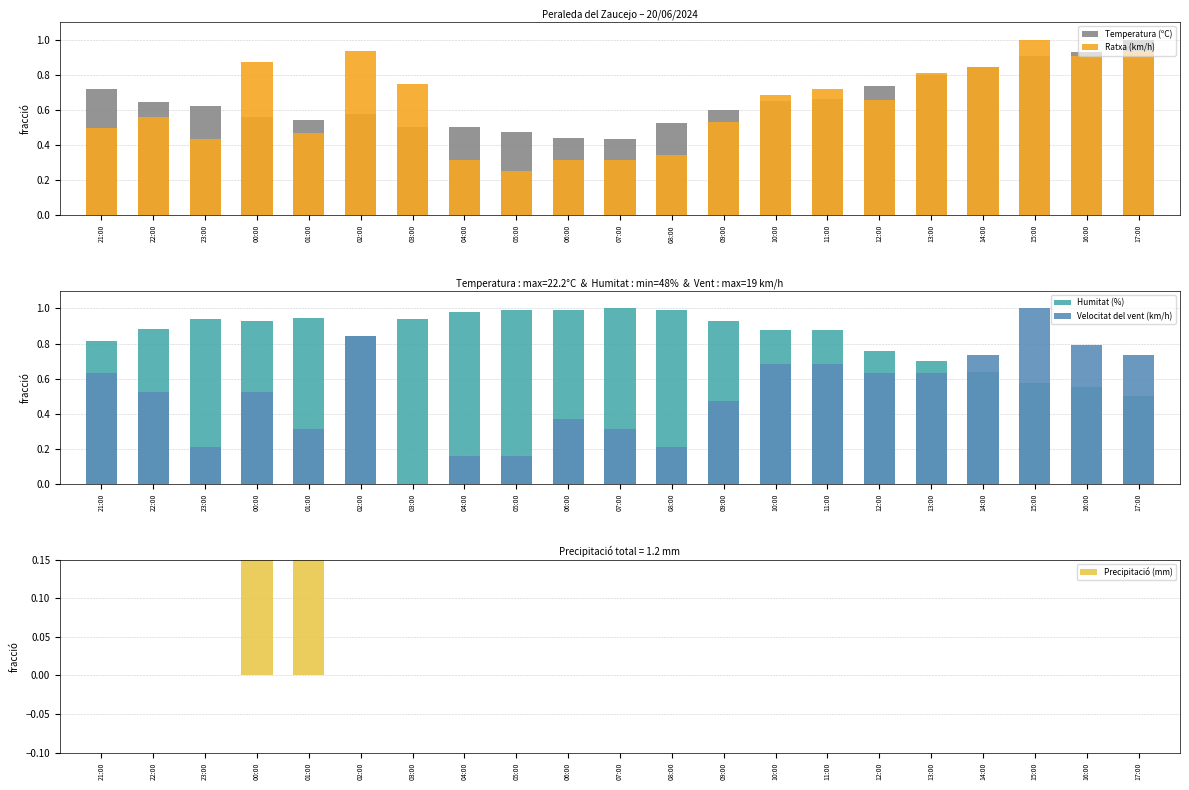

At 05:00, list the series in order from smallest to largest.

Precipitació (mm), Velocitat del vent (km/h), Ratxa (km/h), Temperatura (ºC), Humitat (%)